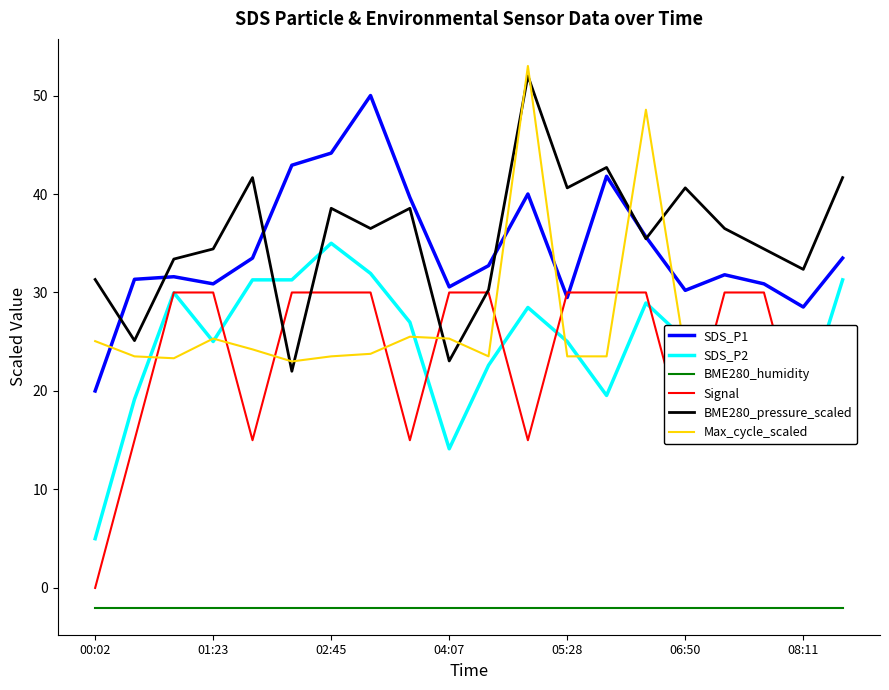

True or false: BME280_humidity and SDS_P1 cross at least once.

False